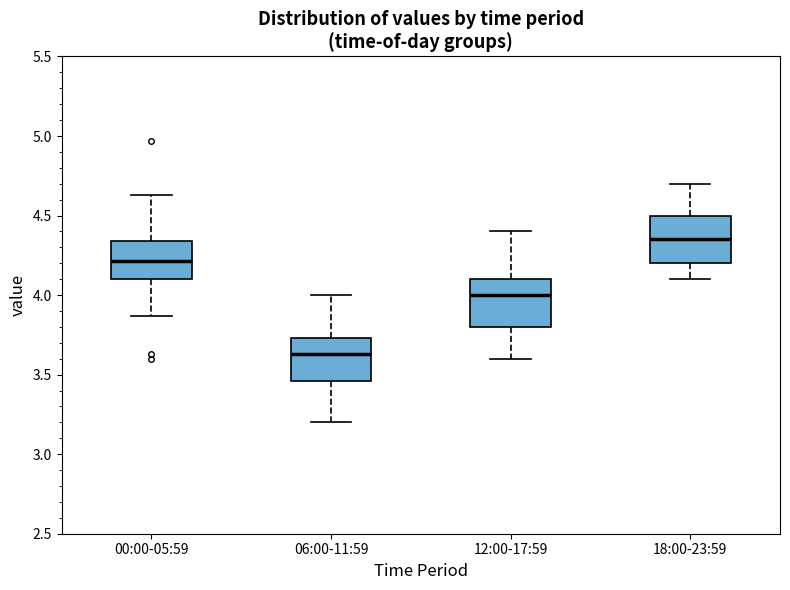

Where does the lower whisker of the box for 06:00-11:59 end on the y-axis? The values are not printed on the chart, so give them approximately, as read against the axis.

3.20